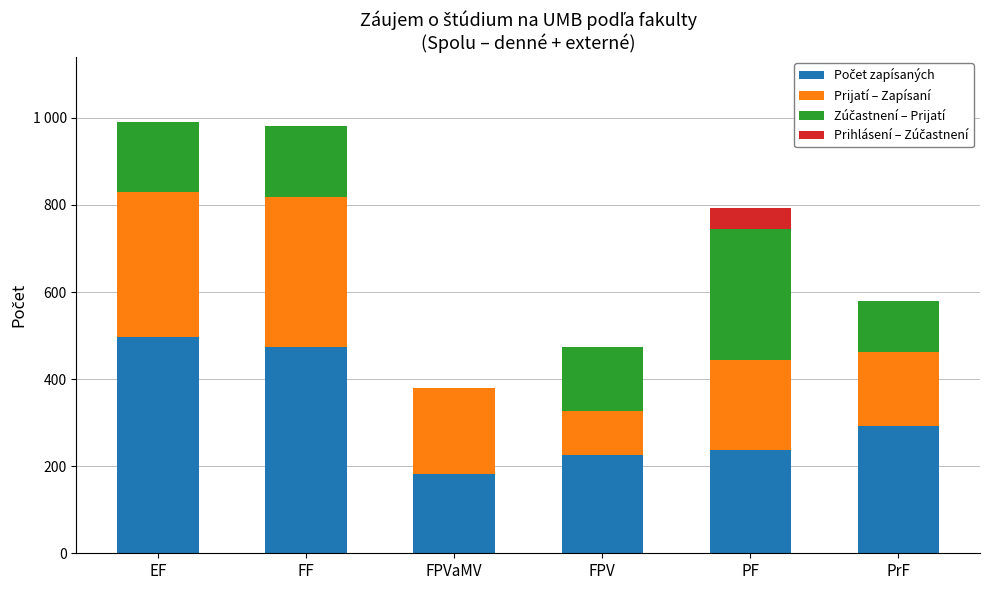

What is the maximum value for Počet zapísaných?

497